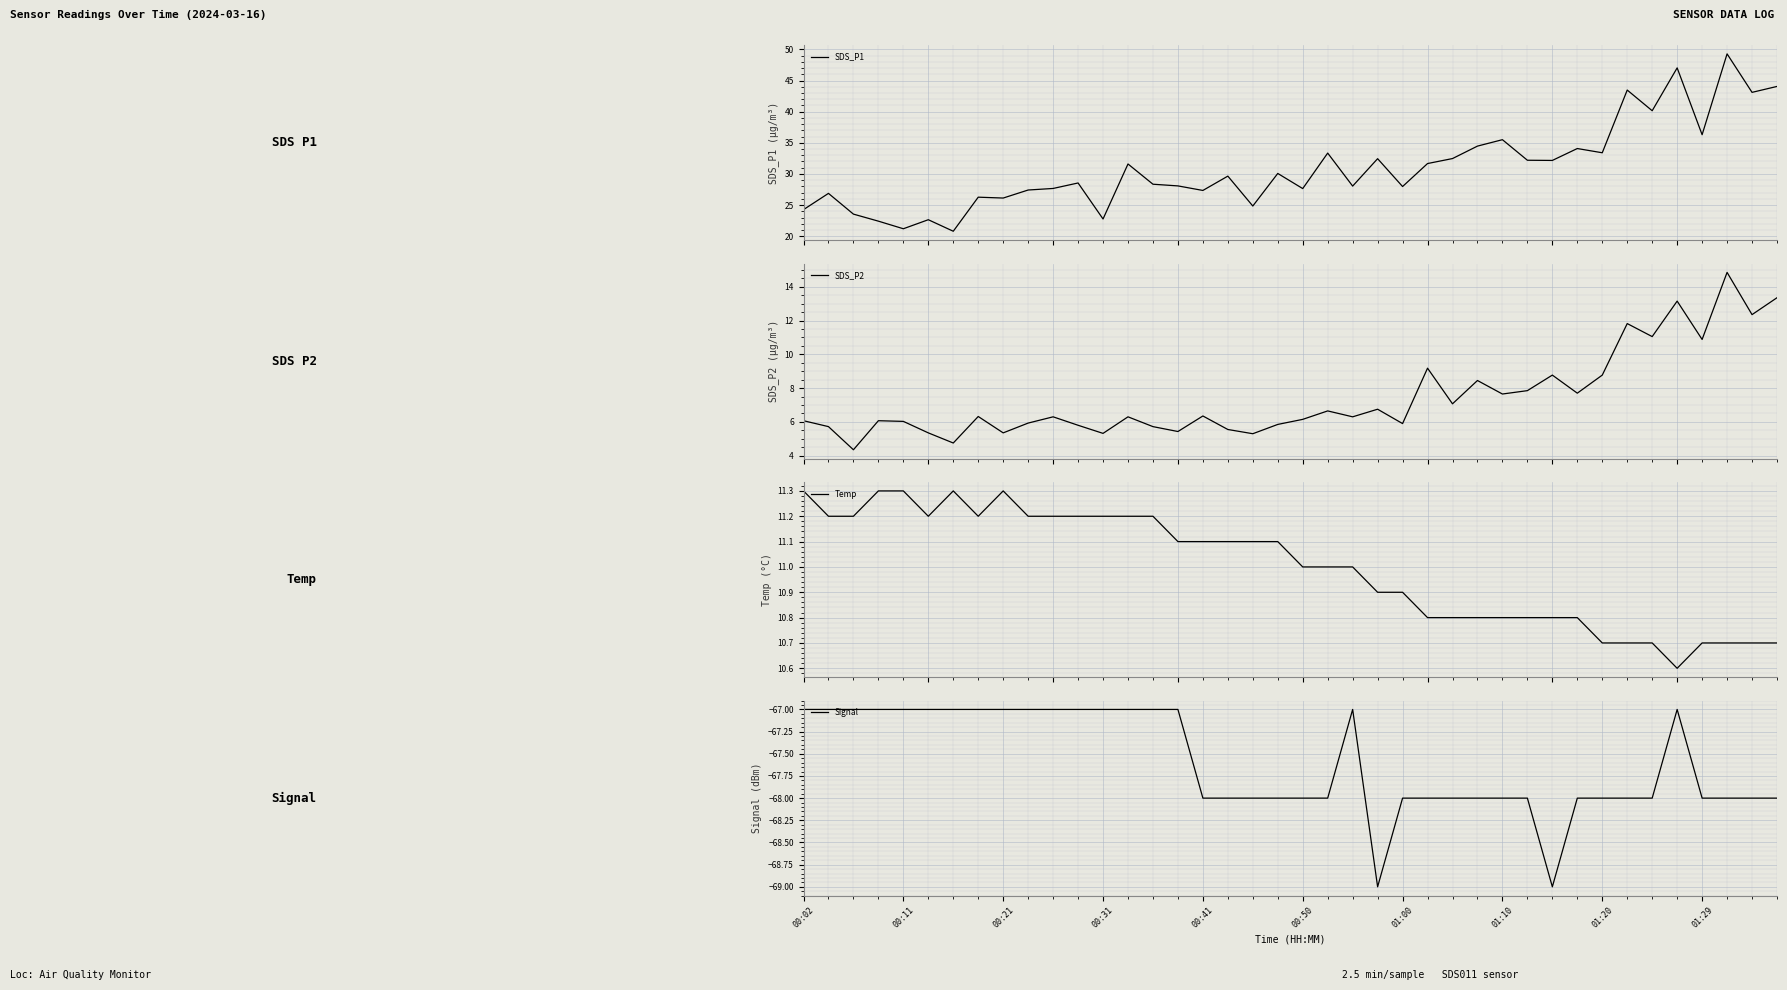

Count the number of categories in the chart.

40